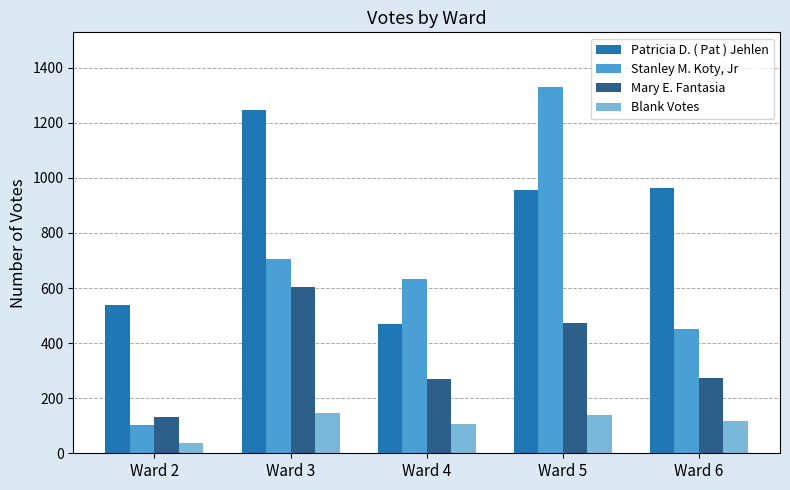

Is the value of Mary E. Fantasia at Ward 6 greater than the value of Stanley M. Koty, Jr at Ward 5?

No